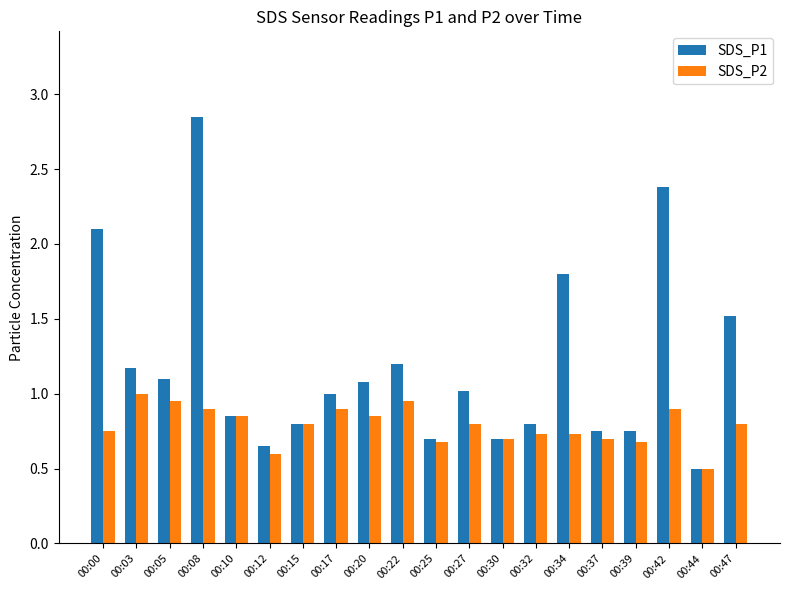

Count the SDS_P2 values in the range 0 to 1.

20